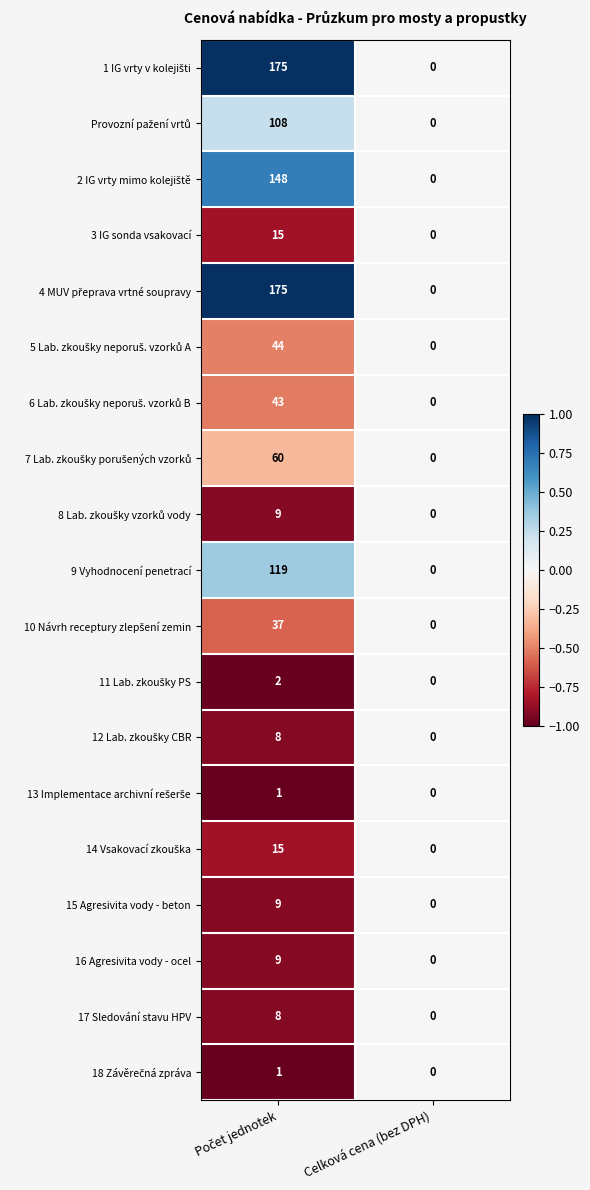

What is the maximum value for 17 Sledování stavu HPV?

8